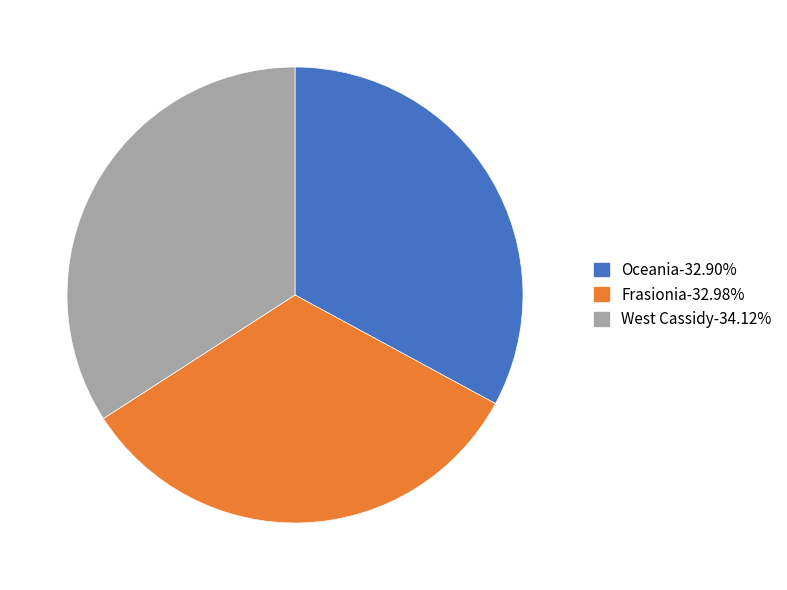

Approximately how many times larger is the value at West Cassidy-34.12% compared to Frasionia-32.98%?

1.0